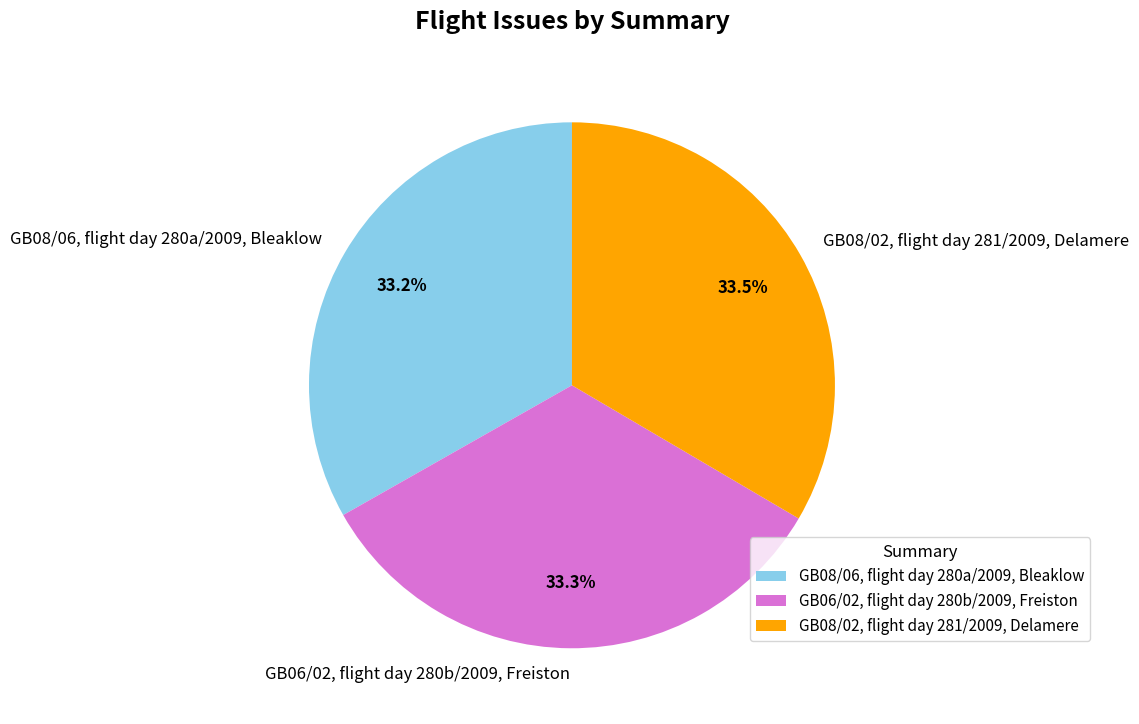

Is it true that GB06/02, flight day 280b/2009, Freiston is 46% of the pie?

False